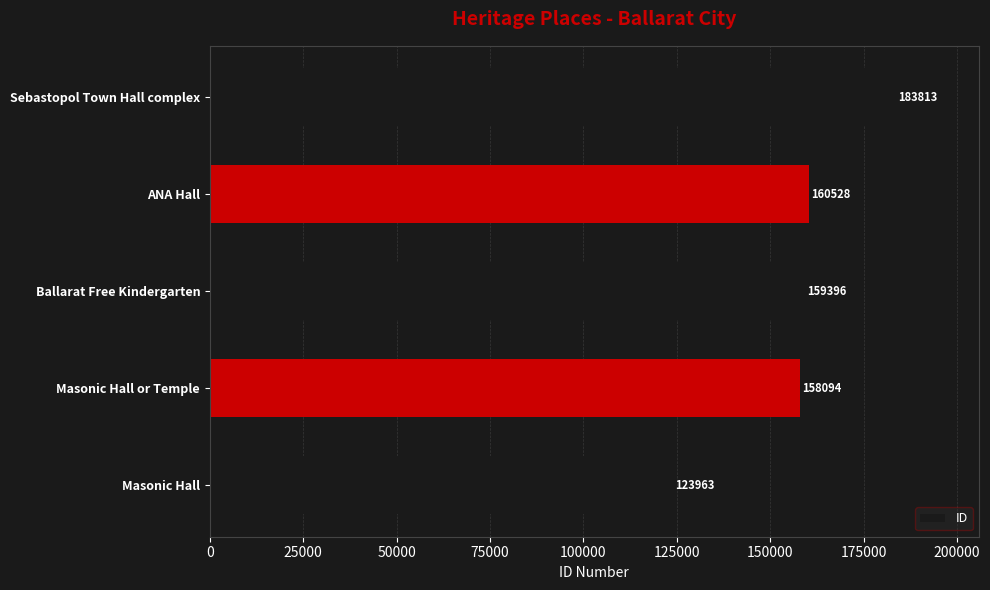

List the labels in order of value, smallest first.

Masonic Hall, Masonic Hall or Temple, Ballarat Free Kindergarten, ANA Hall, Sebastopol Town Hall complex